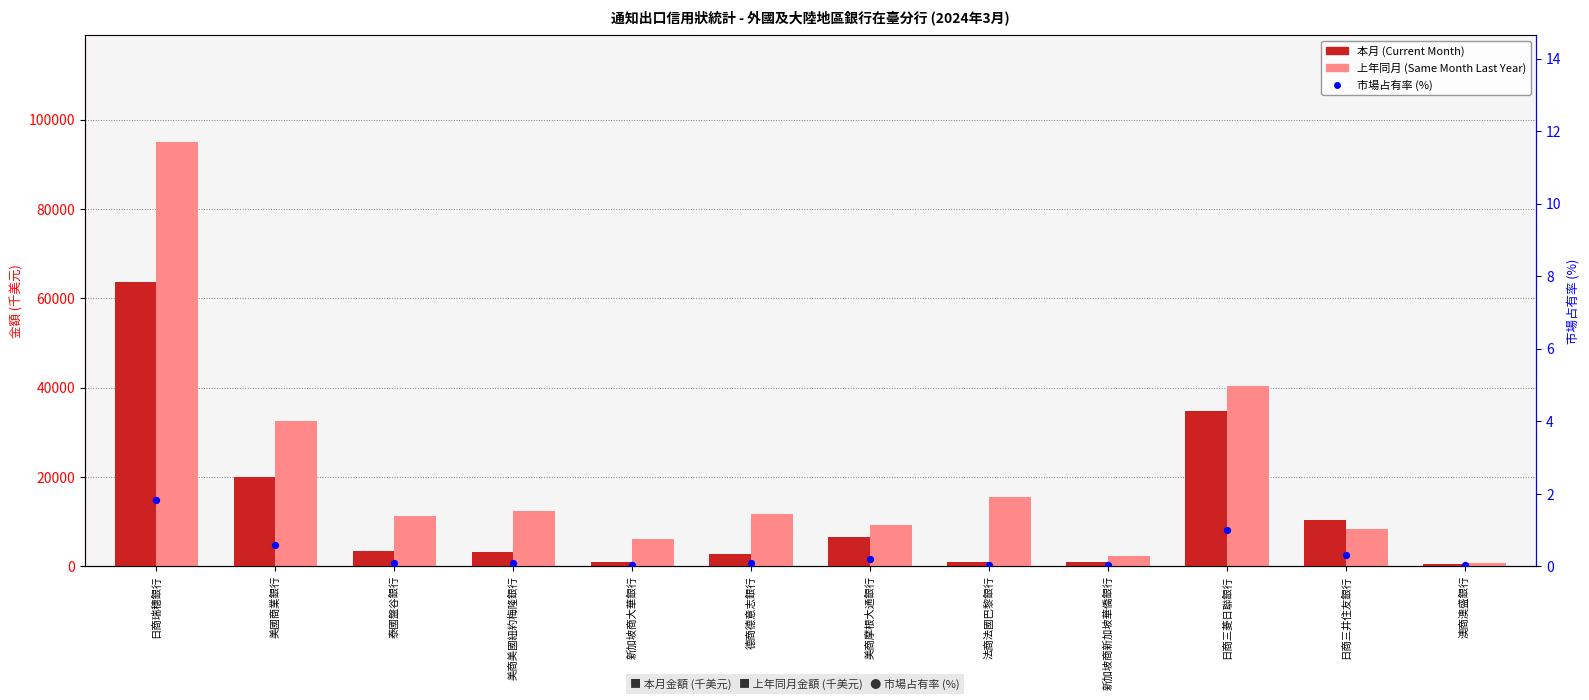

What is the total value across all series at 美商摩根大通銀行?

15786.2